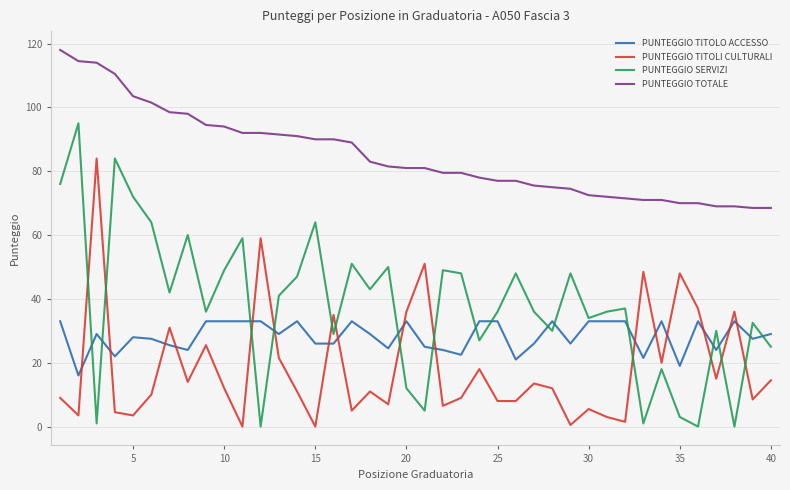

True or false: PUNTEGGIO TITOLO ACCESSO and PUNTEGGIO TOTALE cross at least once.

False